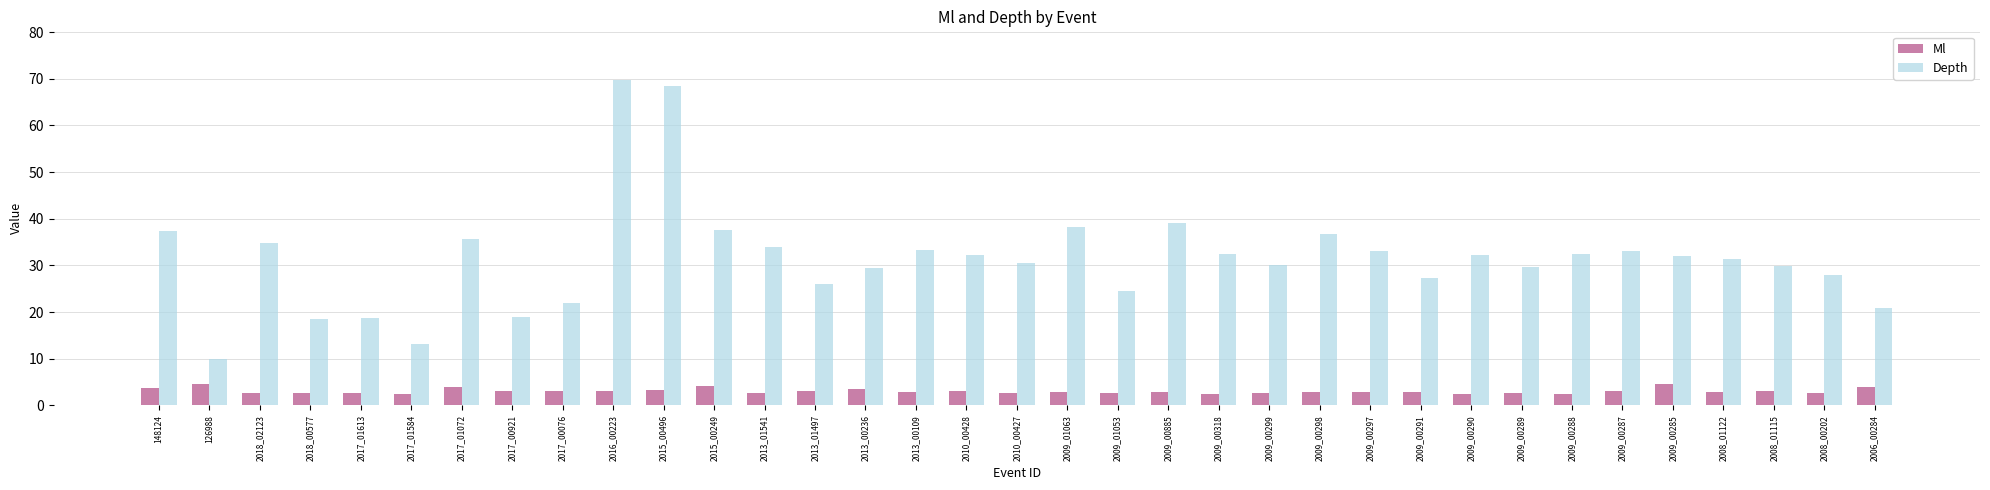

Count the number of categories in the chart.

35